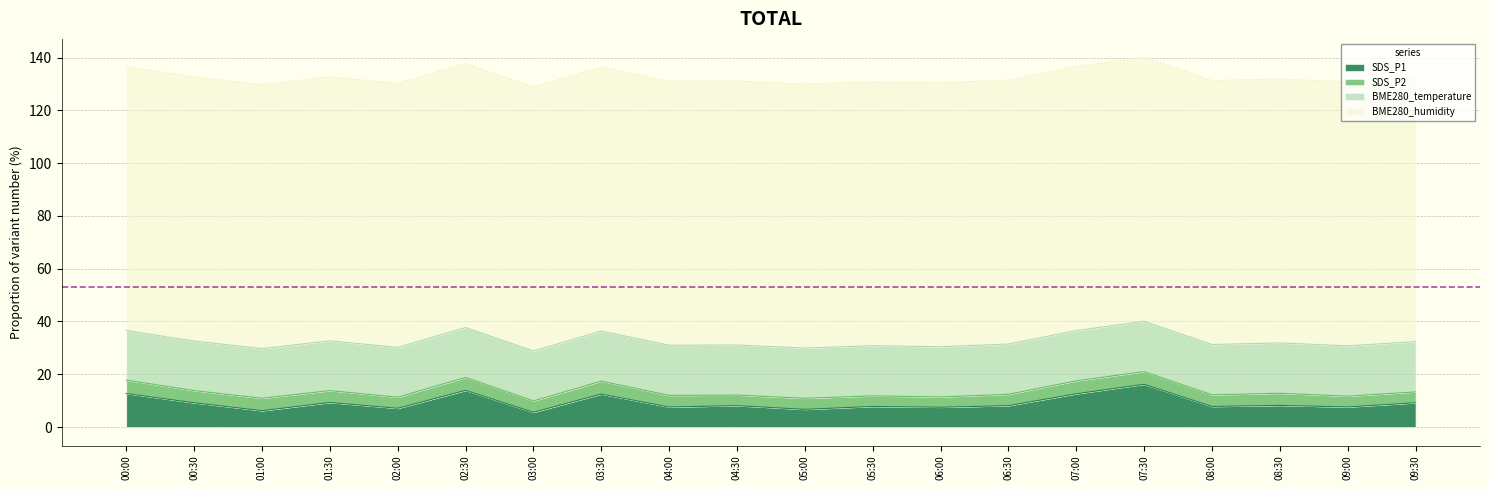

Reading left to right, extract all data points from this chart.

SDS_P1: 00:00=12.7	00:30=9.2	01:00=6.2	01:30=9.3	02:00=7.1	02:30=13.9	03:00=5.6	03:30=12.5	04:00=7.6	04:30=8.1	05:00=6.7	05:30=7.8	06:00=7.5	06:30=8.1	07:00=12.6	07:30=16.2	08:00=7.8	08:30=8.2	09:00=7.6	09:30=9.2
SDS_P2: 00:00=5.1	00:30=4.6	01:00=4.7	01:30=4.5	02:00=4.2	02:30=4.9	03:00=4.3	03:30=4.9	04:00=4.4	04:30=4.0	05:00=4.2	05:30=4.0	06:00=3.9	06:30=4.3	07:00=4.9	07:30=4.8	08:00=4.4	08:30=4.6	09:00=4.1	09:30=4.1
BME280_temperature: 00:00=18.8	00:30=18.8	01:00=18.8	01:30=18.9	02:00=18.9	02:30=18.9	03:00=18.9	03:30=19.0	04:00=19.0	04:30=19.0	05:00=19.0	05:30=19.0	06:00=19.0	06:30=19.1	07:00=19.1	07:30=19.1	08:00=19.1	08:30=19.1	09:00=19.1	09:30=19.1
BME280_humidity: 00:00=100.0	00:30=100.0	01:00=100.0	01:30=100.0	02:00=100.0	02:30=100.0	03:00=100.0	03:30=100.0	04:00=100.0	04:30=100.0	05:00=100.0	05:30=100.0	06:00=100.0	06:30=100.0	07:00=100.0	07:30=100.0	08:00=100.0	08:30=100.0	09:00=100.0	09:30=100.0